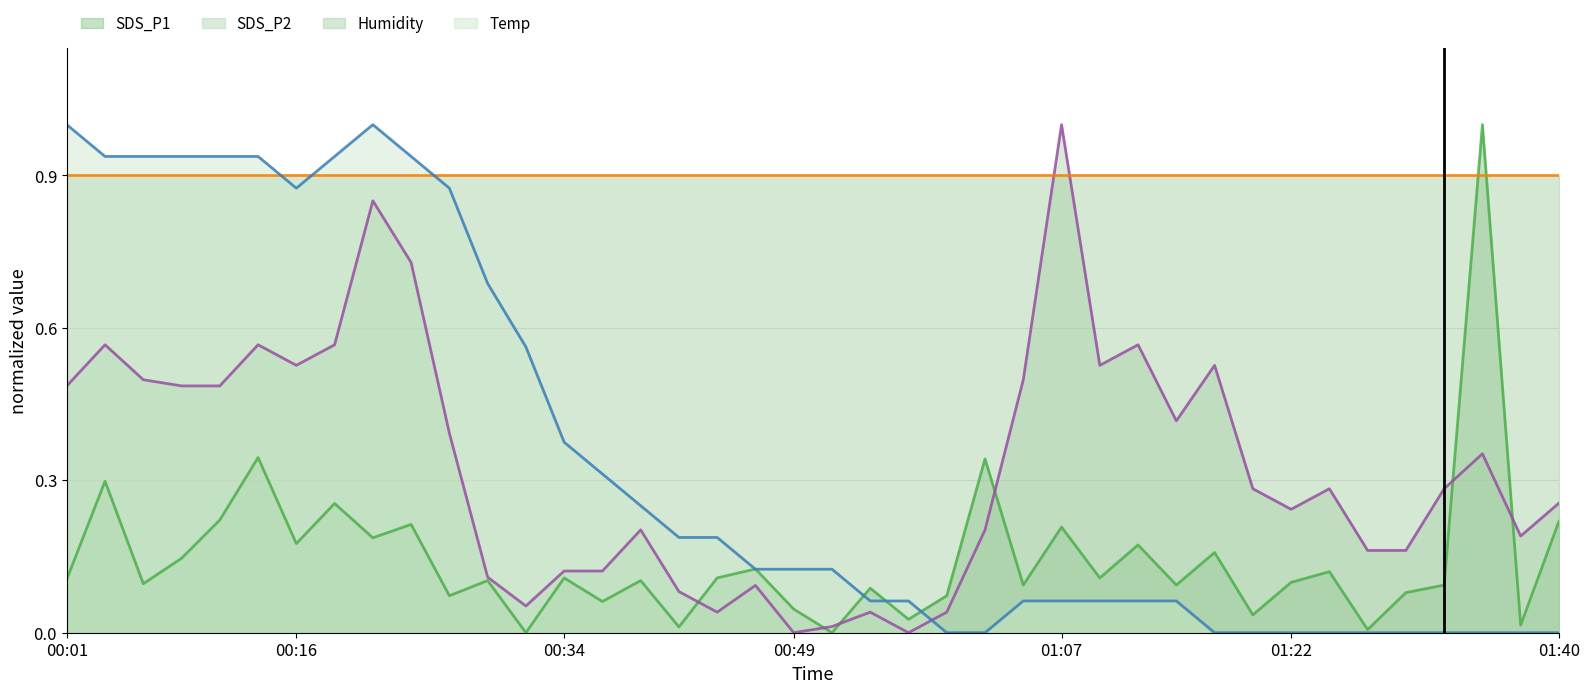

Which series has the widest spread of values?

SDS_P1